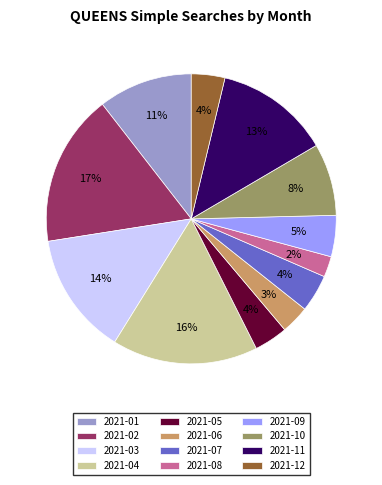

True or false: 2021-03 accounts for 14% of the total.

True